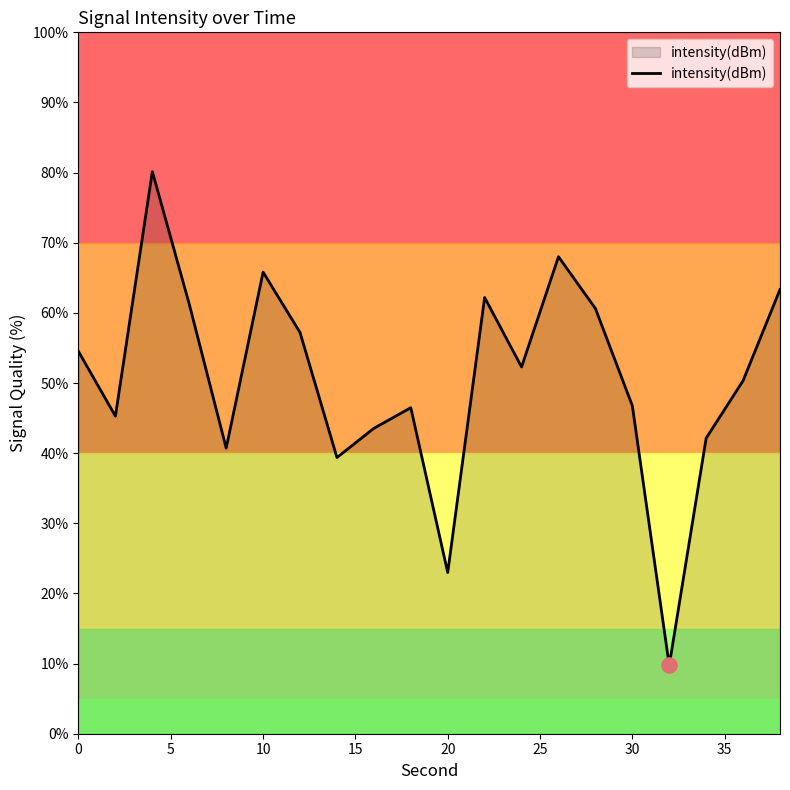

What is the greatest value displayed?

80.1